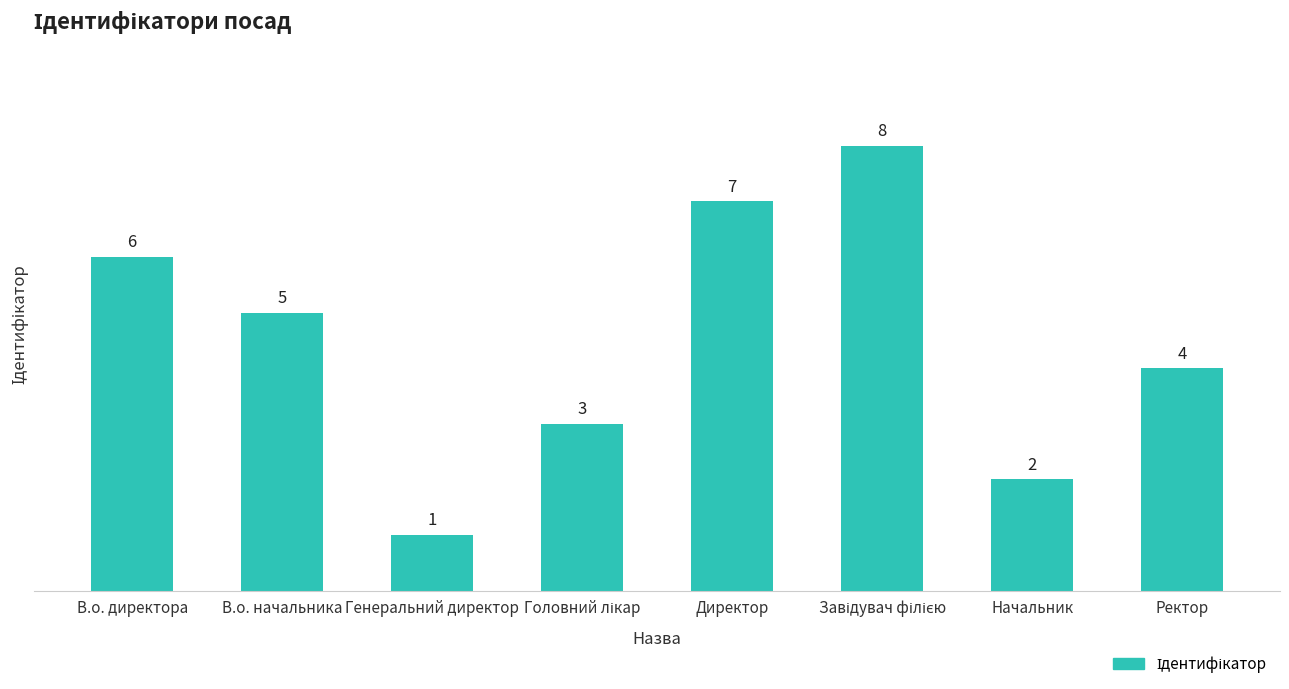

Is it true that the value at Директор is 7?

True